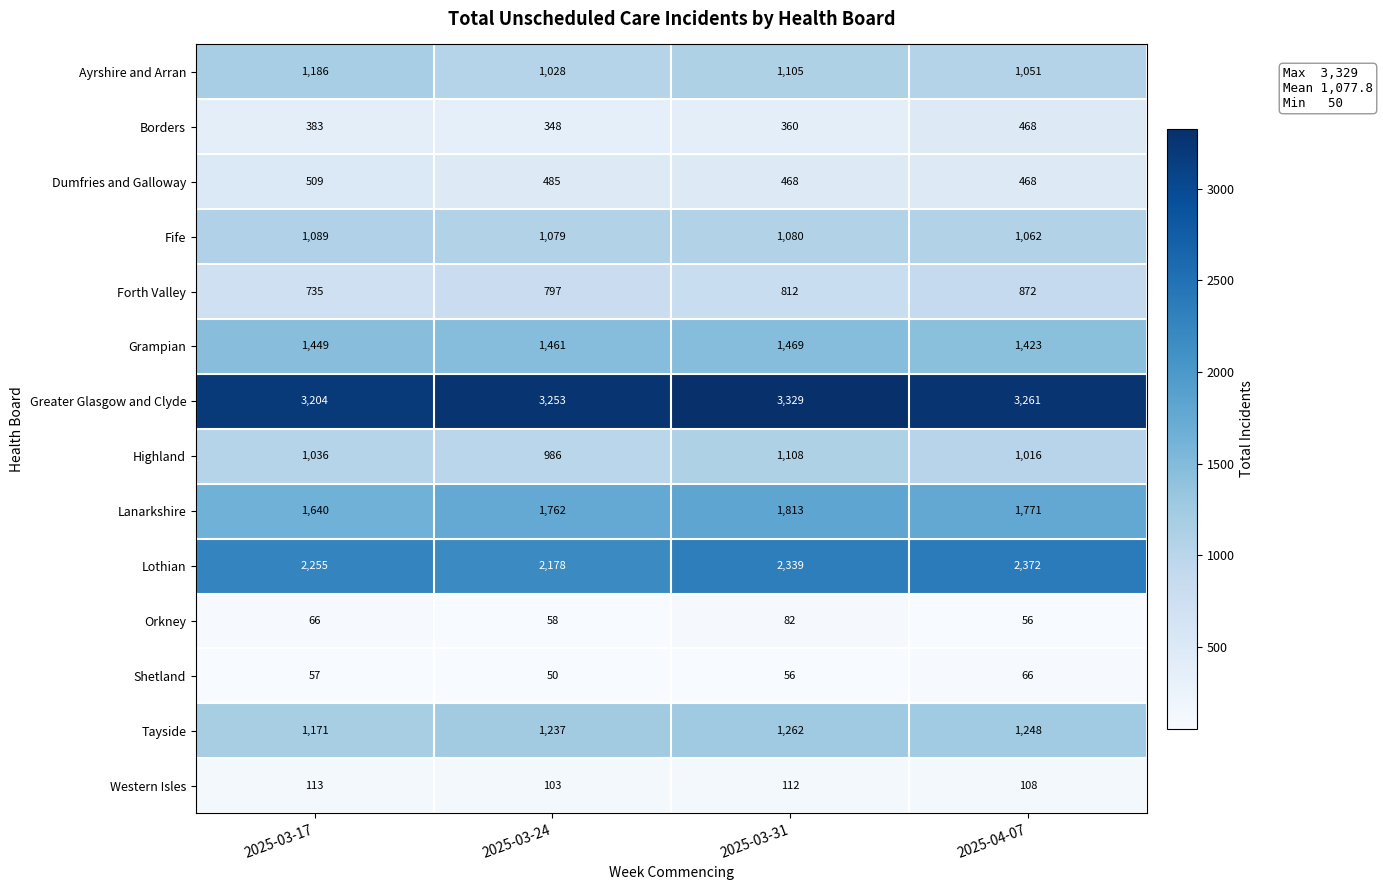

The value of Forth Valley at 2025-03-31 is 812. True or false?

True